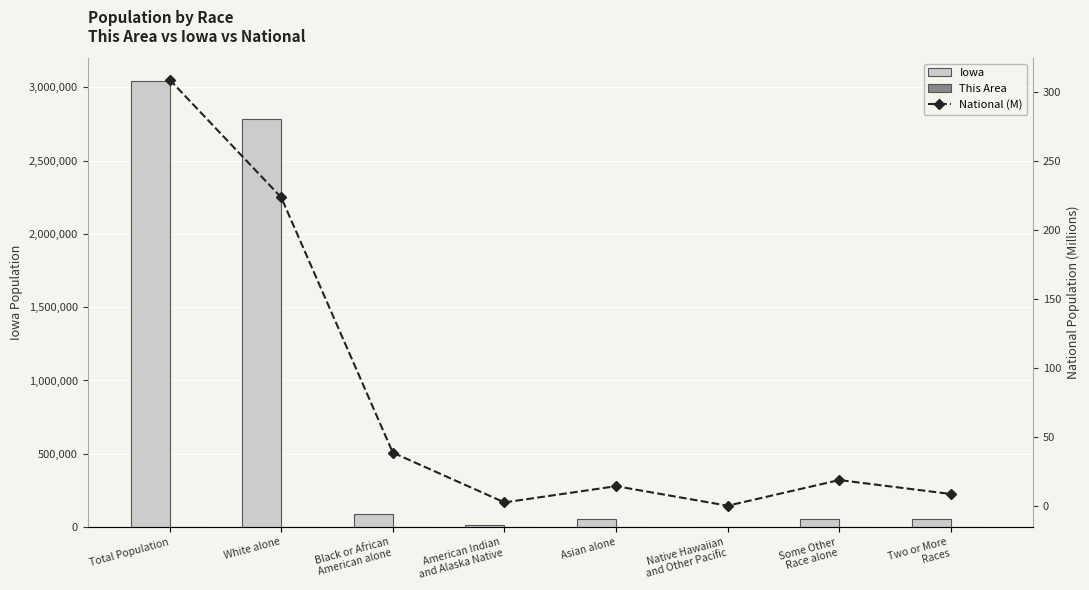

Reading right to left, transcribe all the data shown in this chart.

Iowa: 53333.0	56132.0	2003.0	53094.0	11084.0	89148.0	2781561.0	3046355.0
This Area: 10.0	5.0	0.0	3.0	3.0	5.0	1579.0	1605.0
National (M): 9.0	19.1	0.5	14.7	2.9	38.9	223.6	308.7